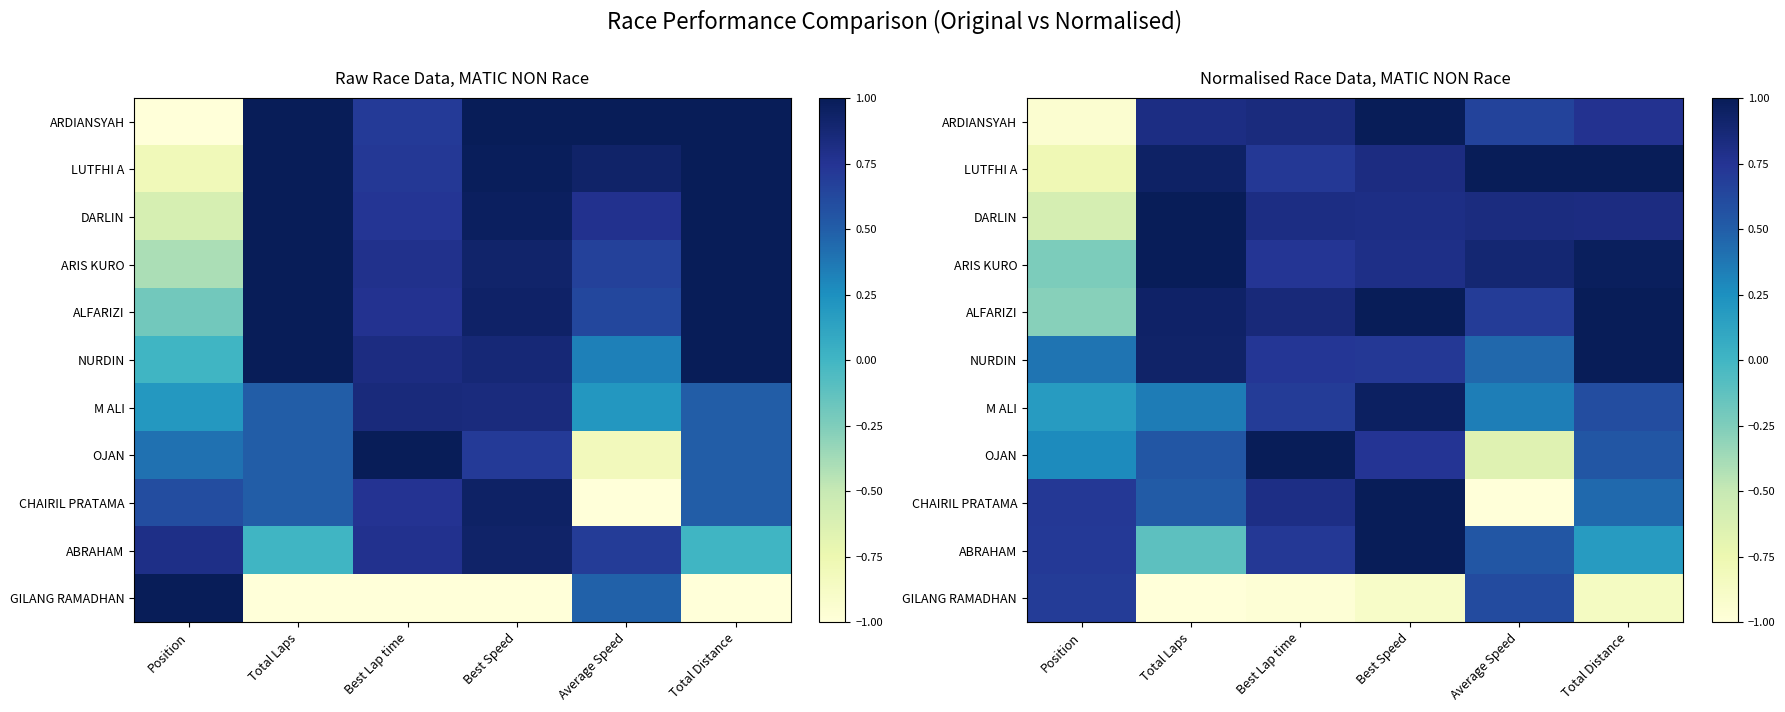

How many distinct data groups are displayed?

11